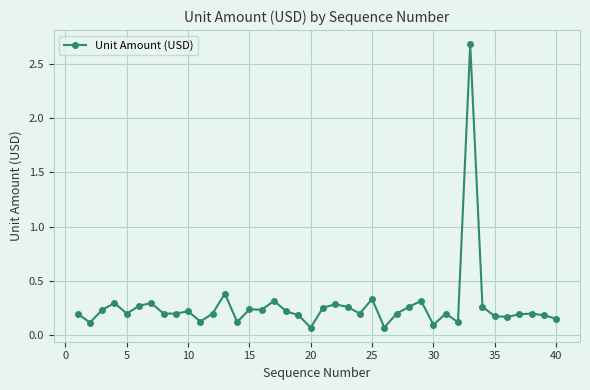

True or false: there are more than 0 points higher than both neighbors.

True